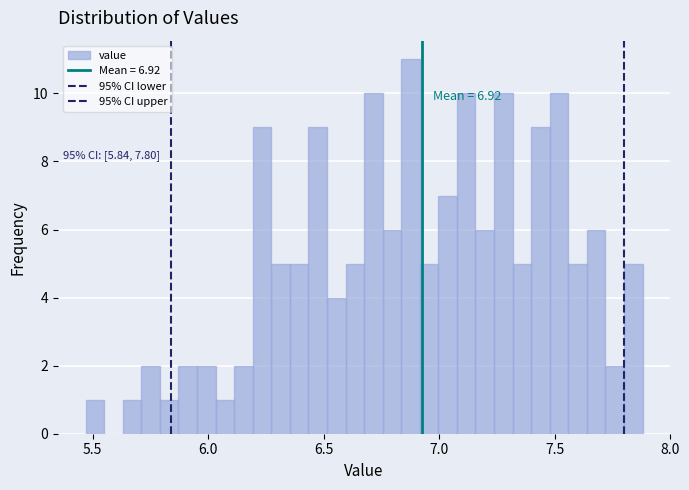

Around what value on the x-axis is the tallest bar? Give the approximate position of its centre, as read against the axis.

6.90